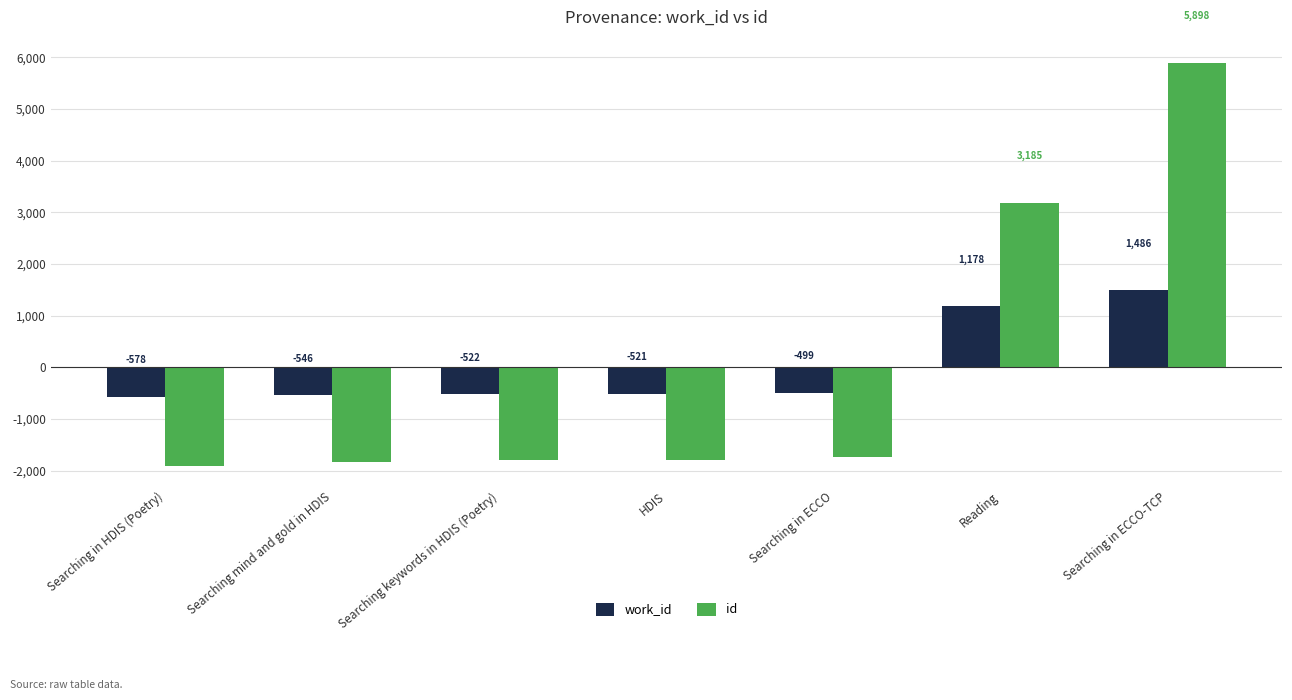

What is the sum of the id values at Searching mind and gold in HDIS and Searching keywords in HDIS (Poetry)?

-3643.0